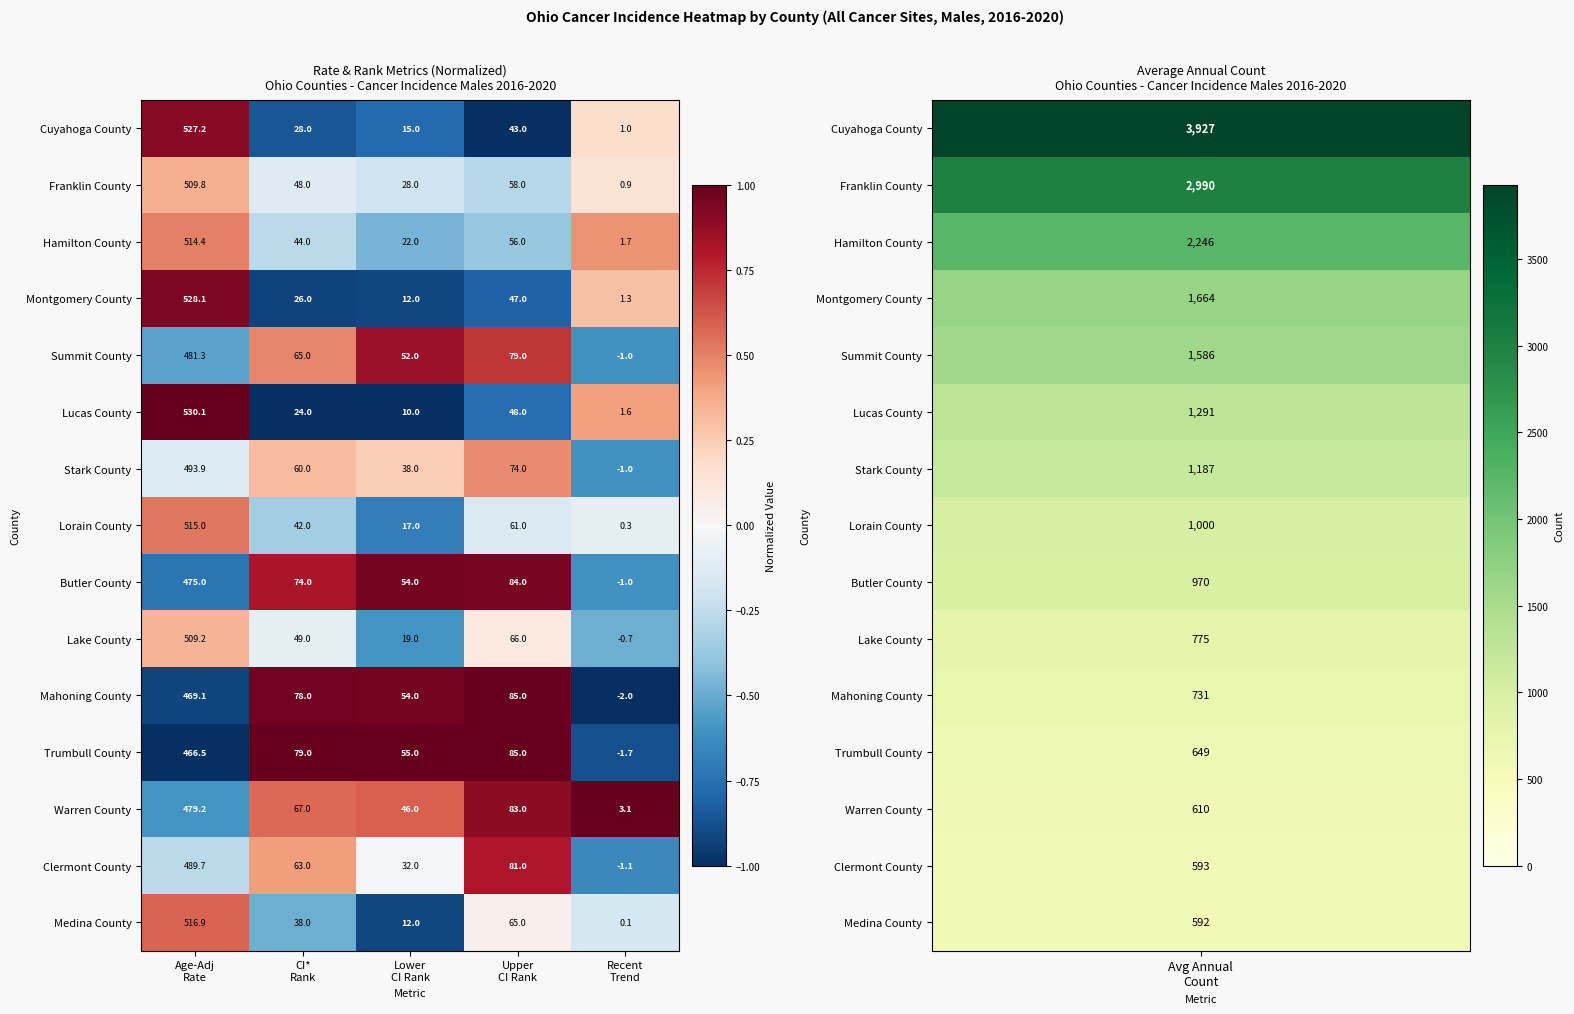

Rank the series by their maximum value, from lowest to highest.

Trumbull County, Mahoning County, Butler County, Warren County, Summit County, Clermont County, Stark County, Lake County, Franklin County, Hamilton County, Lorain County, Medina County, Cuyahoga County, Montgomery County, Lucas County